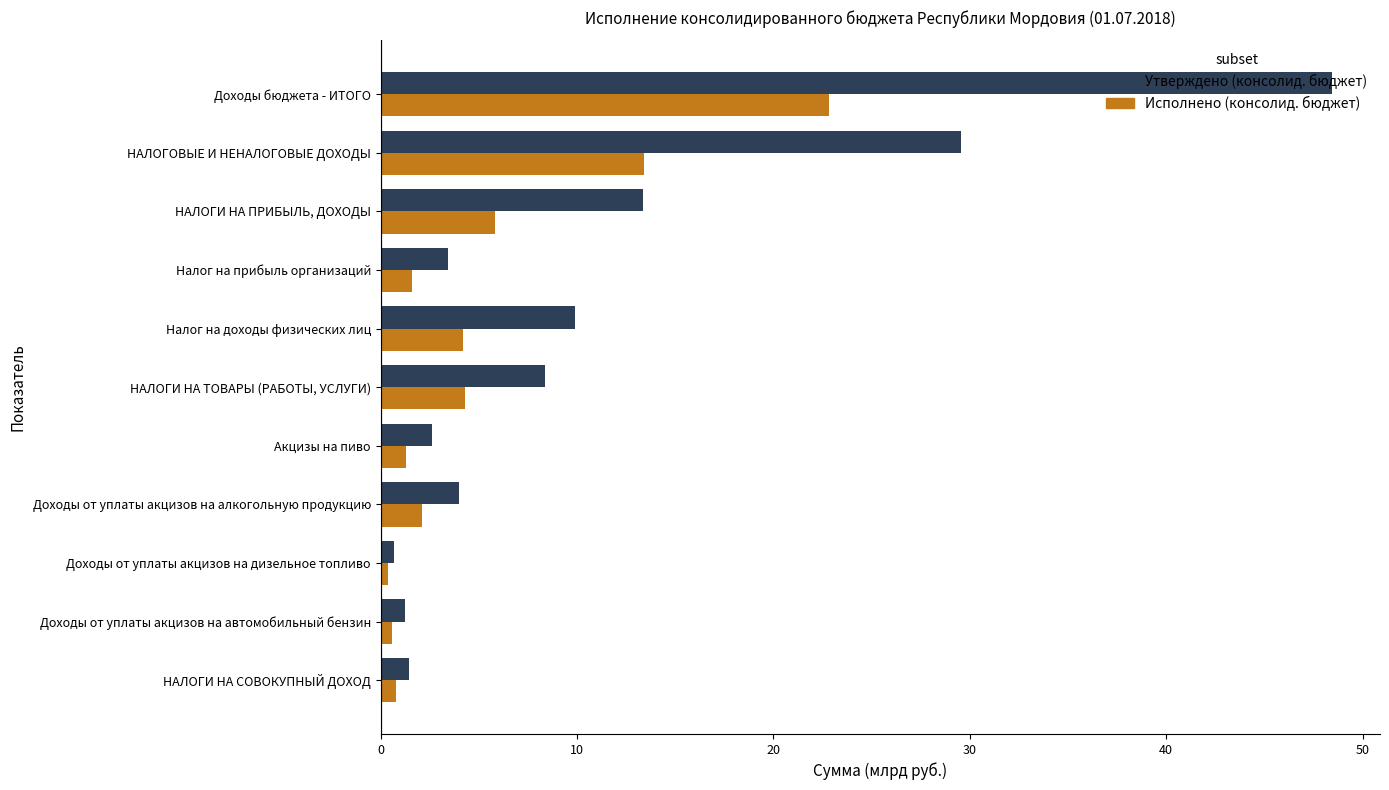

Is it true that Исполнено (консолид. бюджет) equals 1.3 at Акцизы на пиво?

True